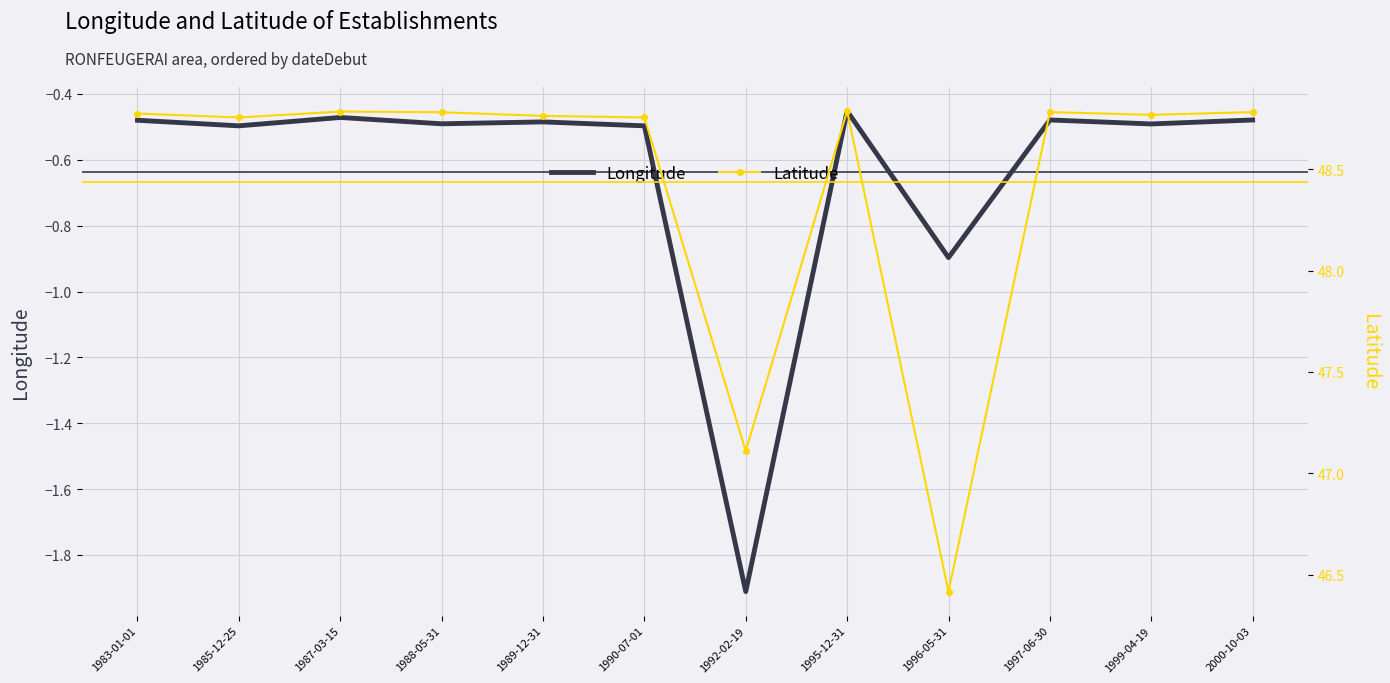

Which series has the largest range (max minus min)?

Latitude